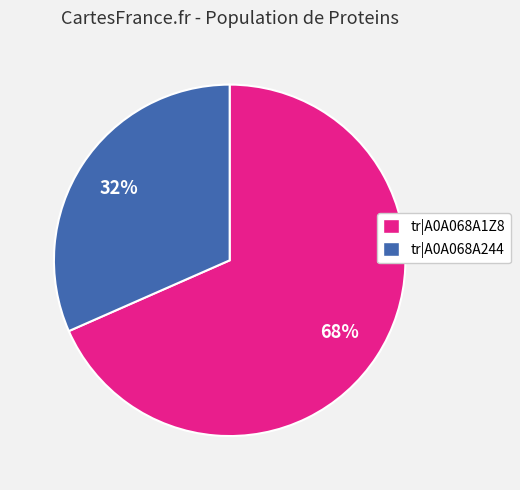

To the nearest percent, what is the average slice percentage?

50%